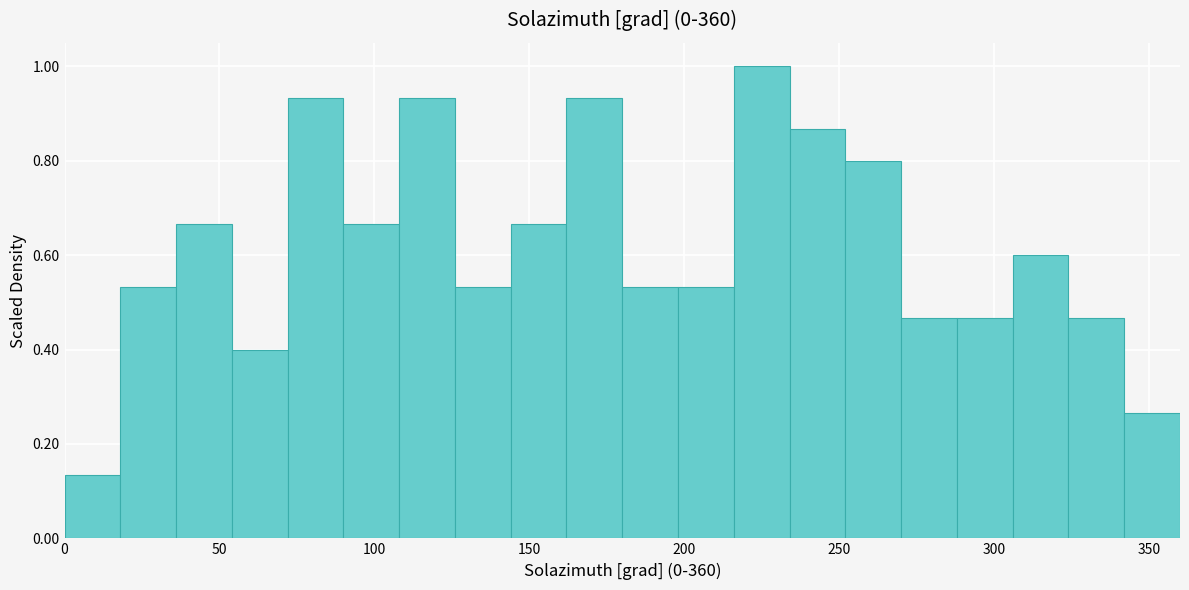

Read against the x-axis, roughly where is the centre of the tallest bar?

225